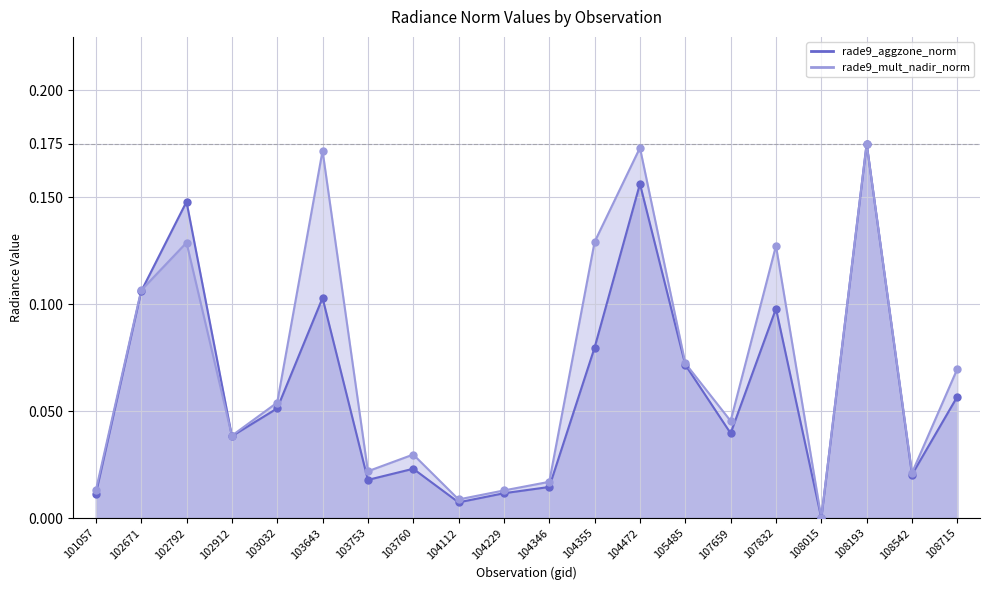

Which series has the widest spread of Y values?

rade9_aggzone_norm